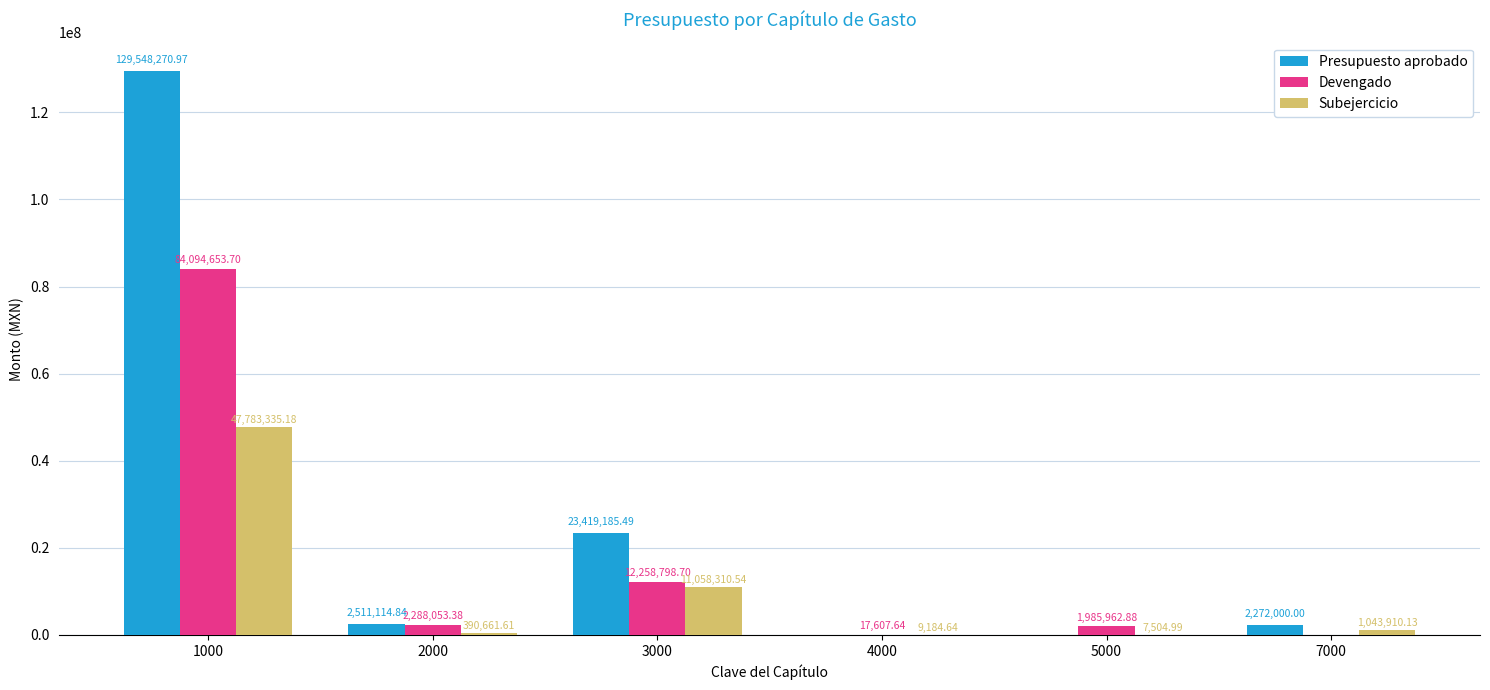

True or false: Subejercicio has a value of 47783335.2 at 1000.

True